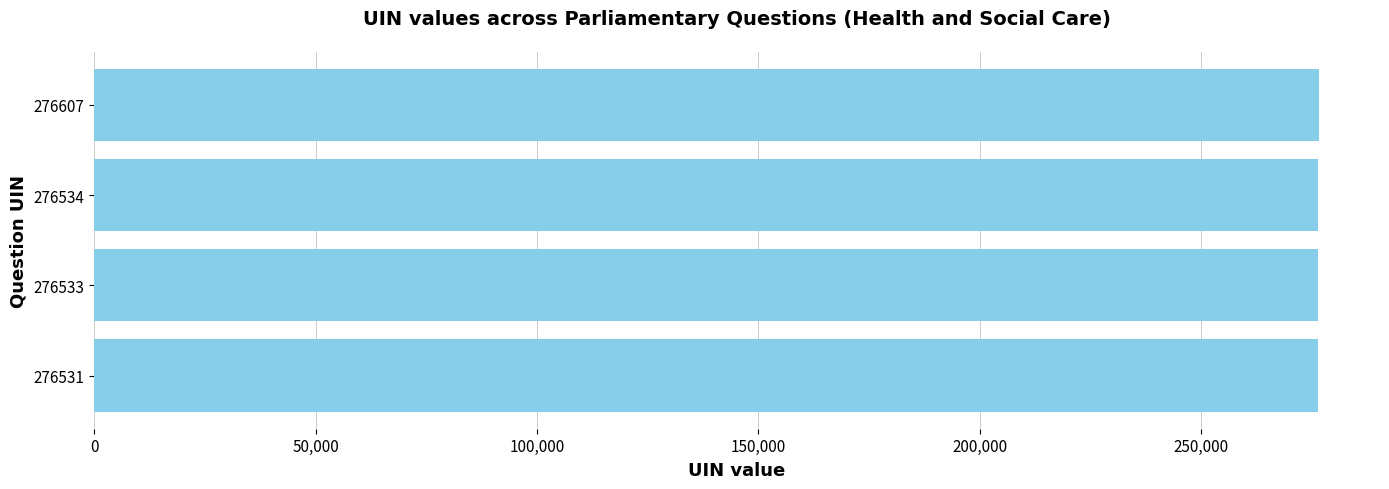

What is the ratio of the value at 276531 to the value at 276607?

1.0